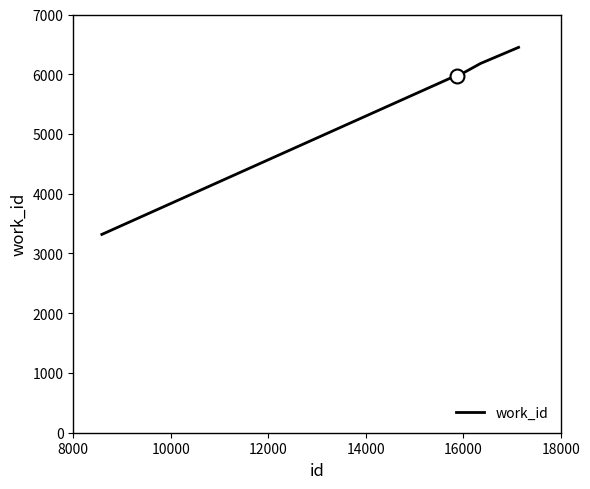

What is the average value?

5713